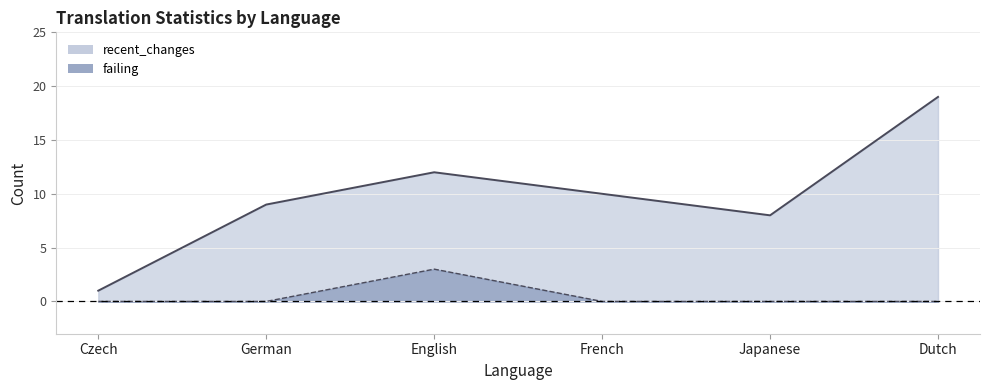

What is the total value across all series at Czech?

1